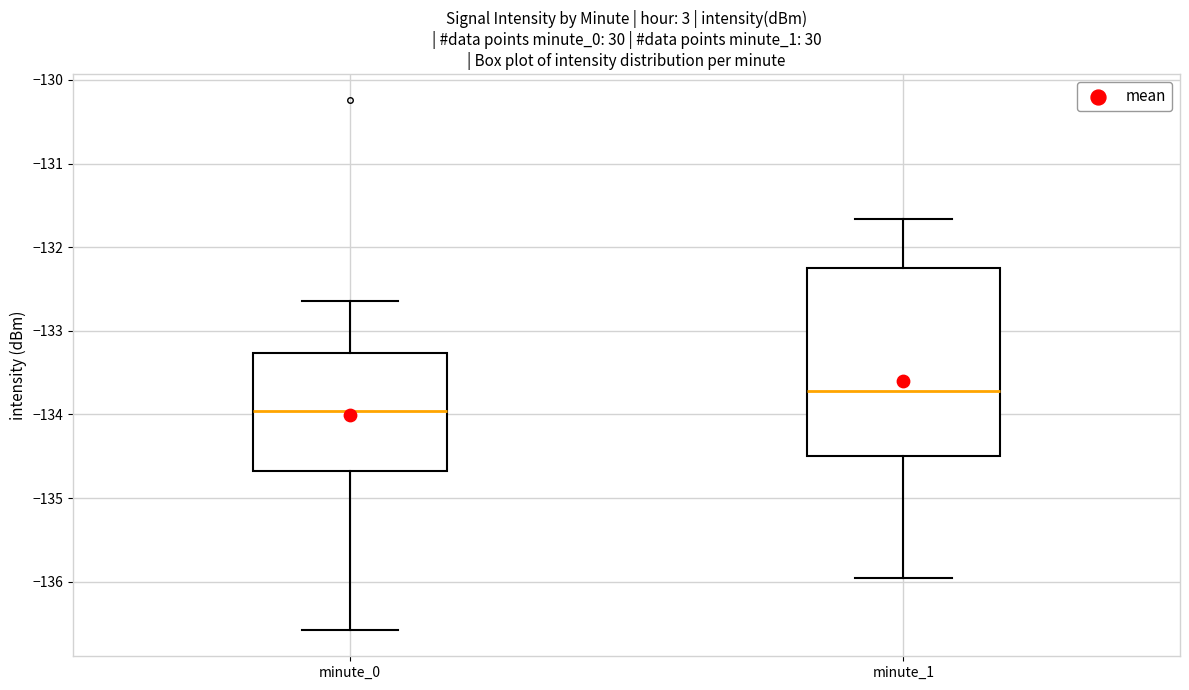

Reading left to right, transcribe this box plot: for each box, give where its median line is, the range the box spans, and where its two whiskers end, as read against the y-axis. The values are not printed on the chart, so give them approximately, as read against the axis.

minute_0: median -134.0, box -134.7 to -133.3, whiskers -136.6 to -132.6
minute_1: median -133.7, box -134.5 to -132.2, whiskers -135.9 to -131.7